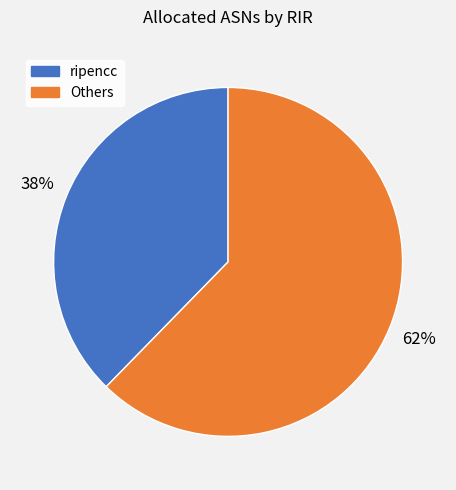

Is there a majority slice in this chart?

Yes